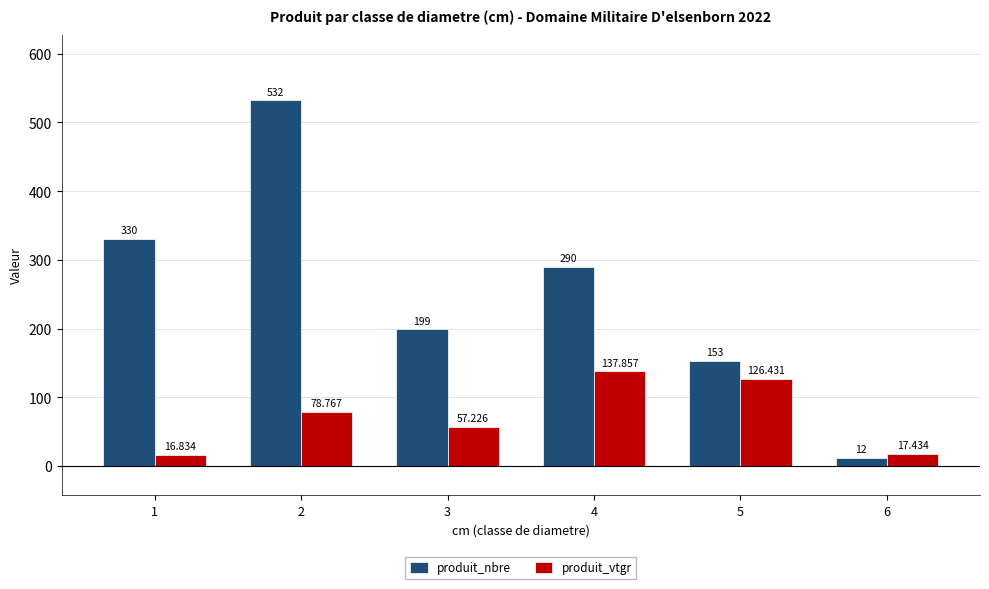

What are all the series names shown in the legend?

produit_nbre, produit_vtgr